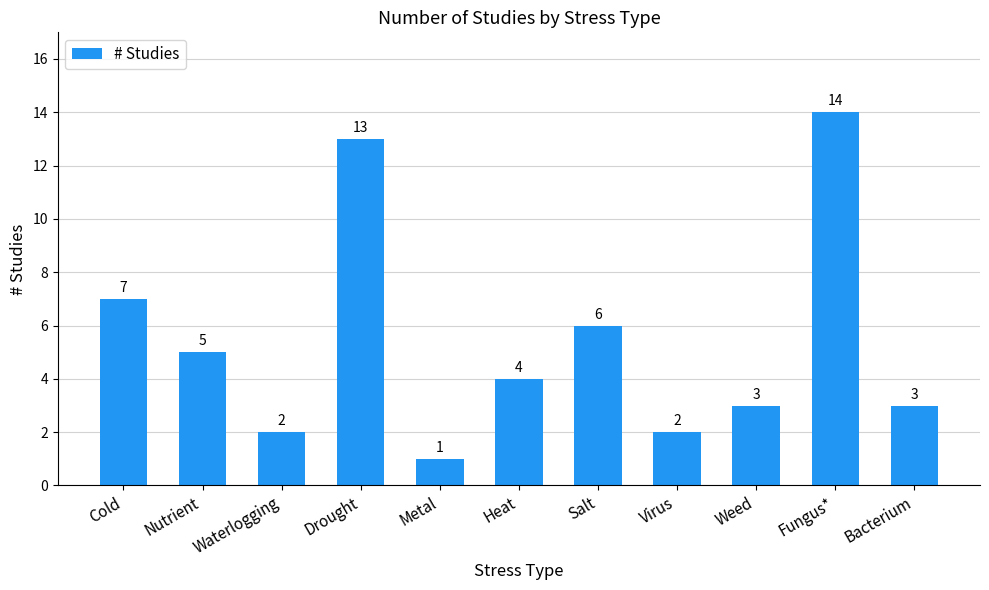

At which label is the value closest to 7?

Cold